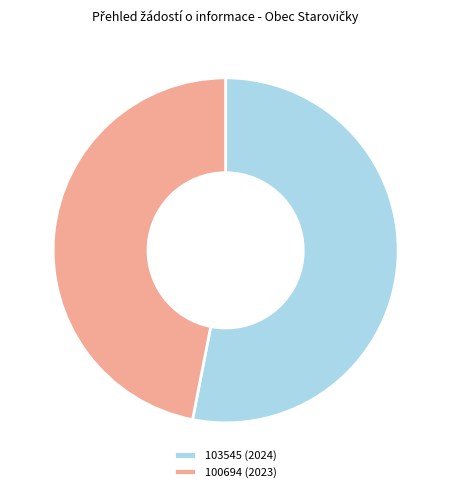

Approximately how many times larger is the value at 100694 (2023) compared to 103545 (2024)?

0.9